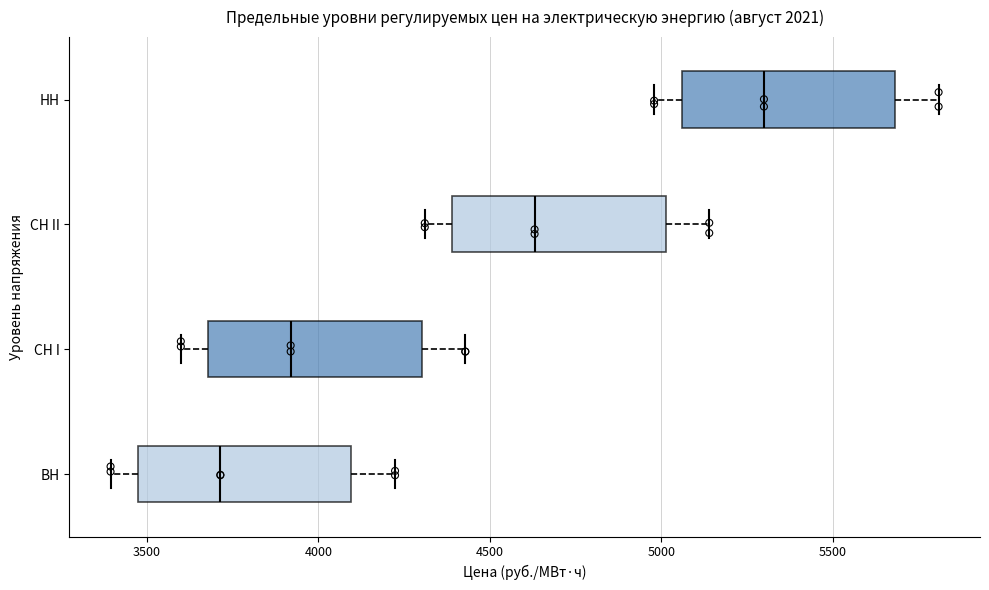

Where is the right edge of the box for ВН on the x-axis? The values are not printed on the chart, so give them approximately, as read against the axis.

4100